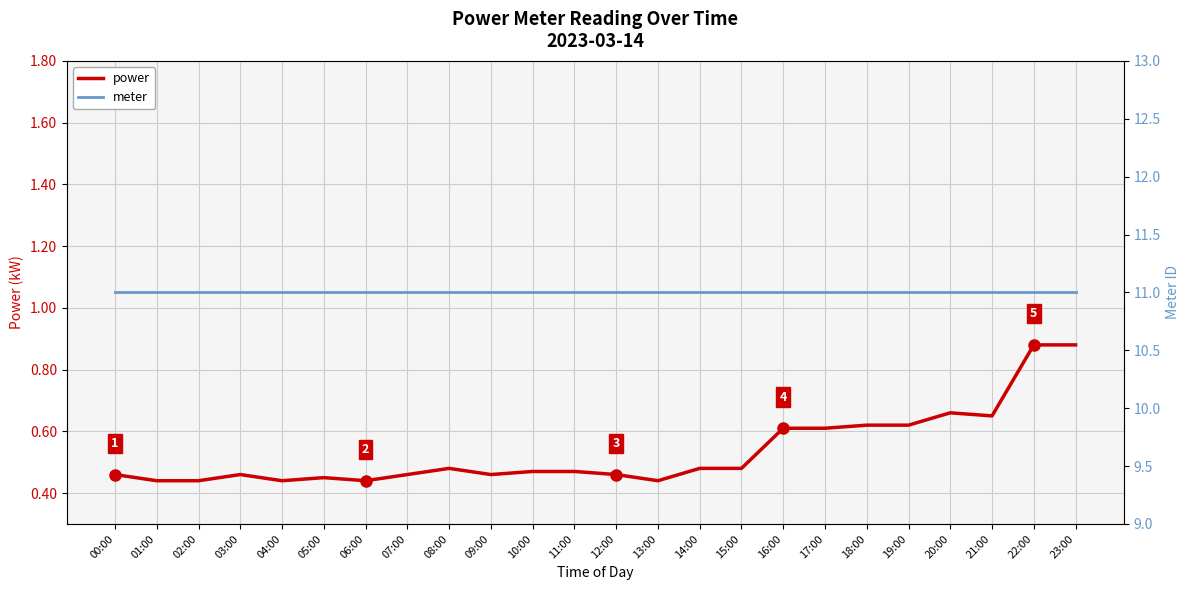

True or false: power and meter cross at least once.

False